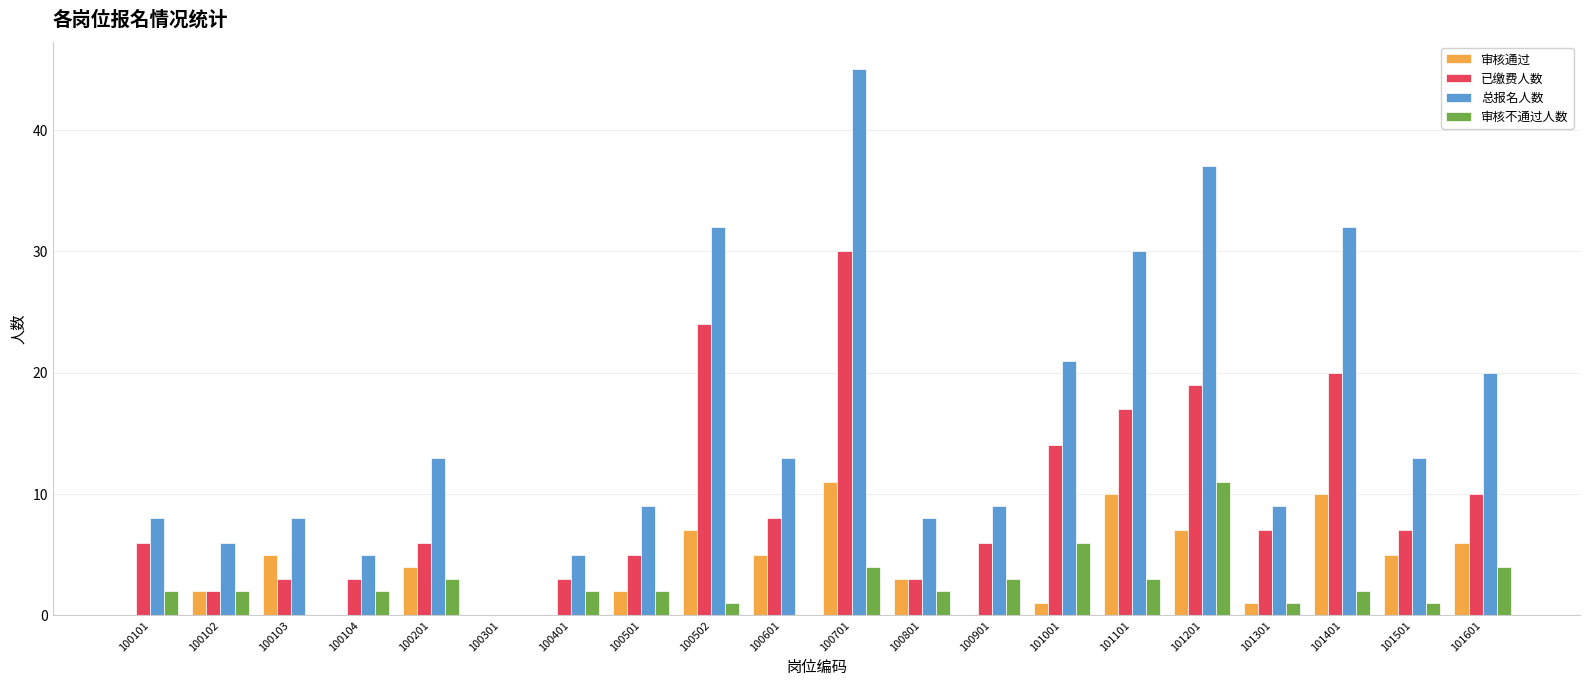

The value of 审核不通过人数 at 100801 is 2. True or false?

True